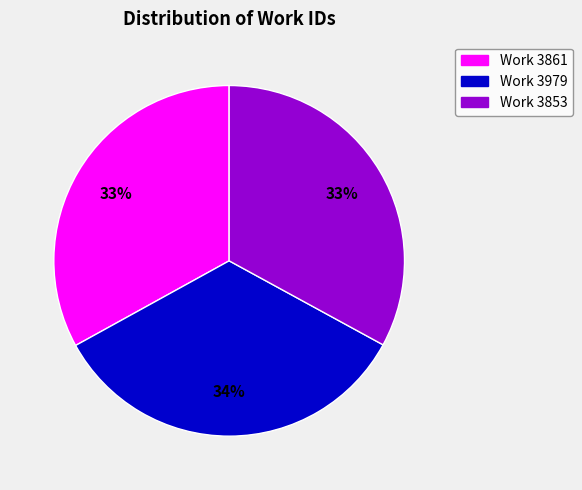

Approximately how many times larger is the value at Work 3853 compared to Work 3979?

1.0